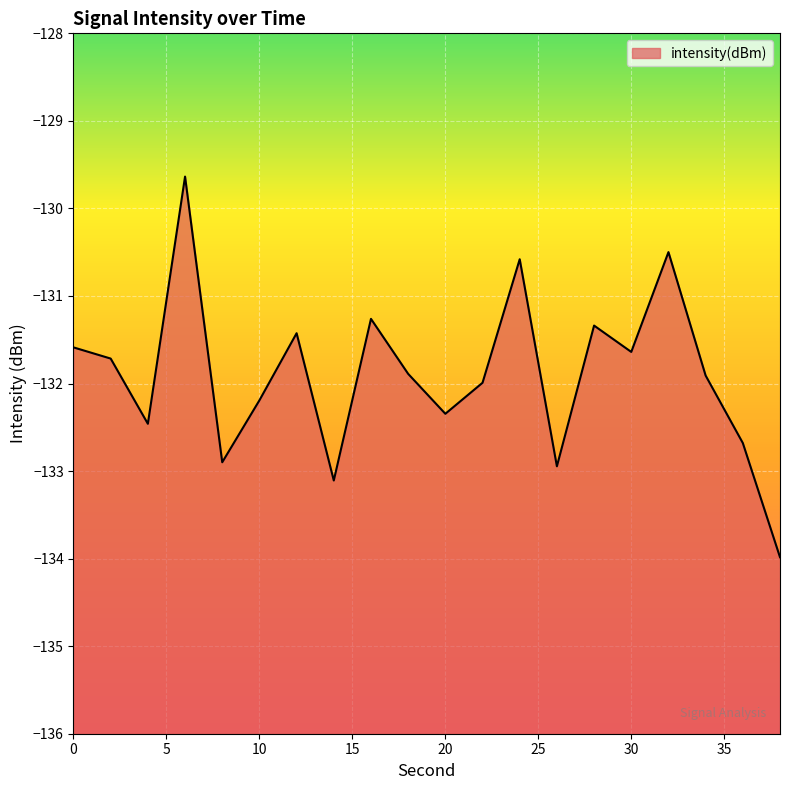

What is the difference between the second highest and second lowest values?

2.6